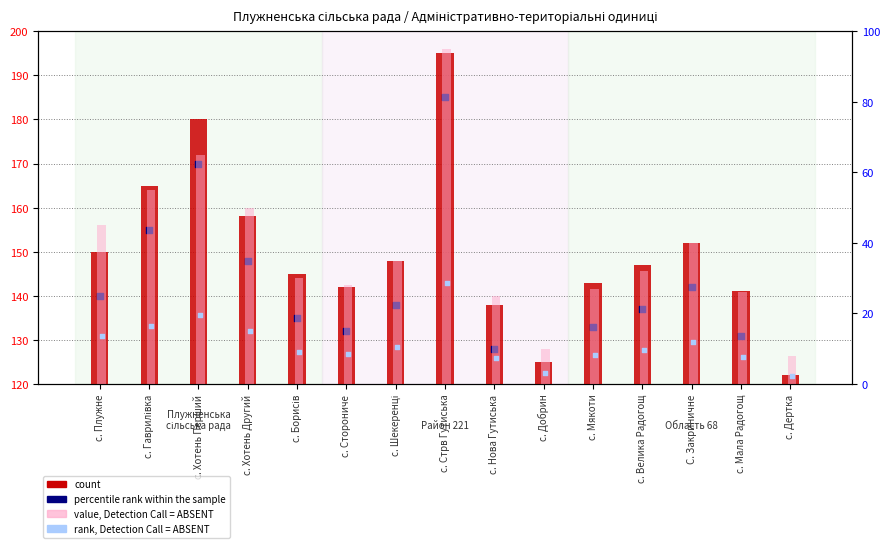

Which series has the largest total across all categories?

count